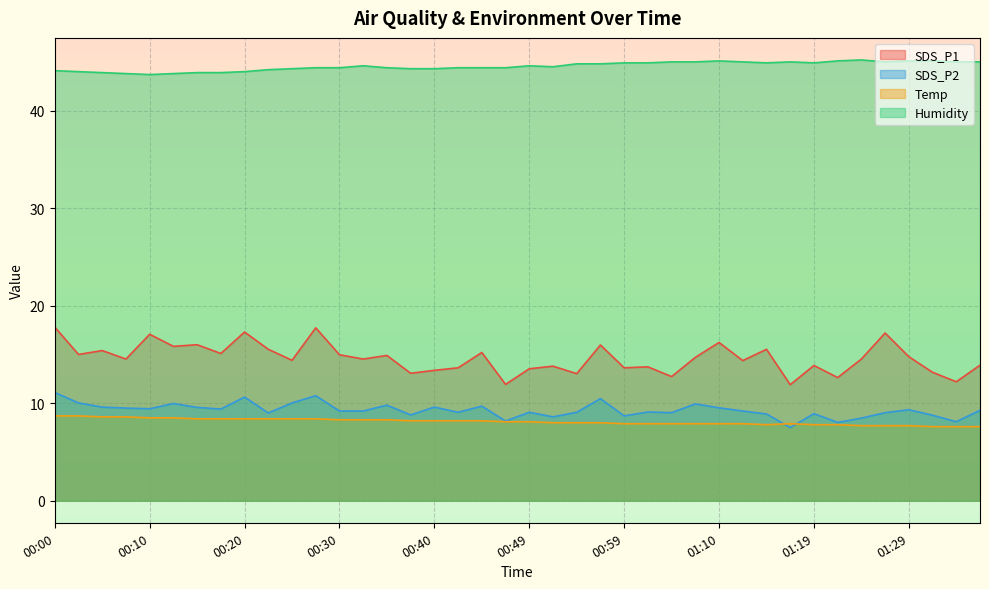

True or false: Humidity and SDS_P2 cross at least once.

False